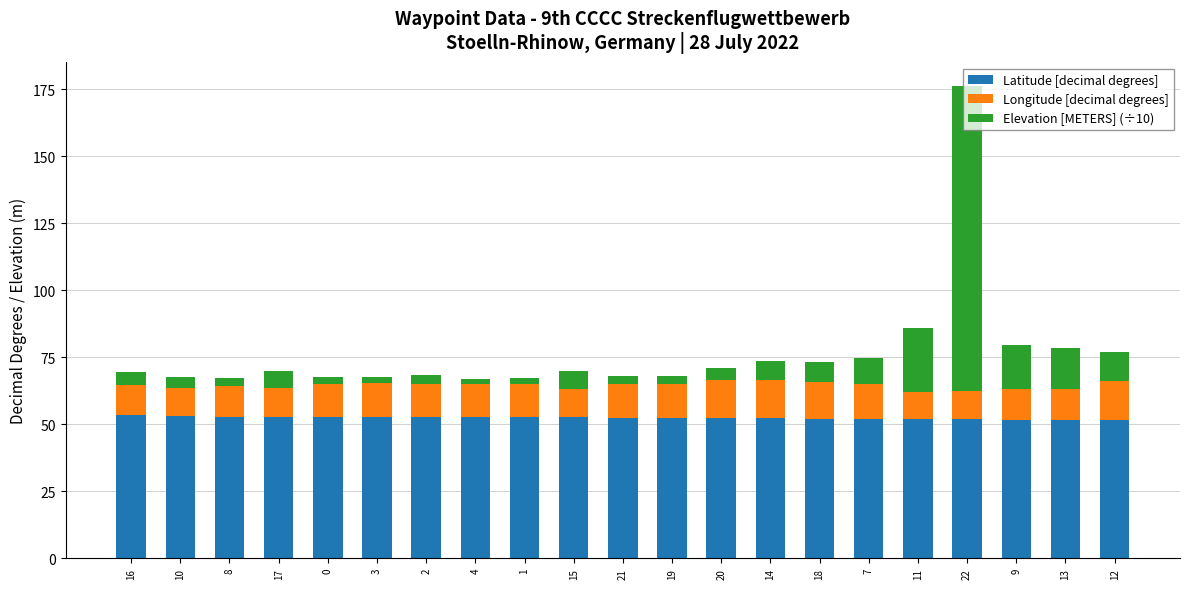

What is the lowest value of the Latitude [decimal degrees] series?

51.5